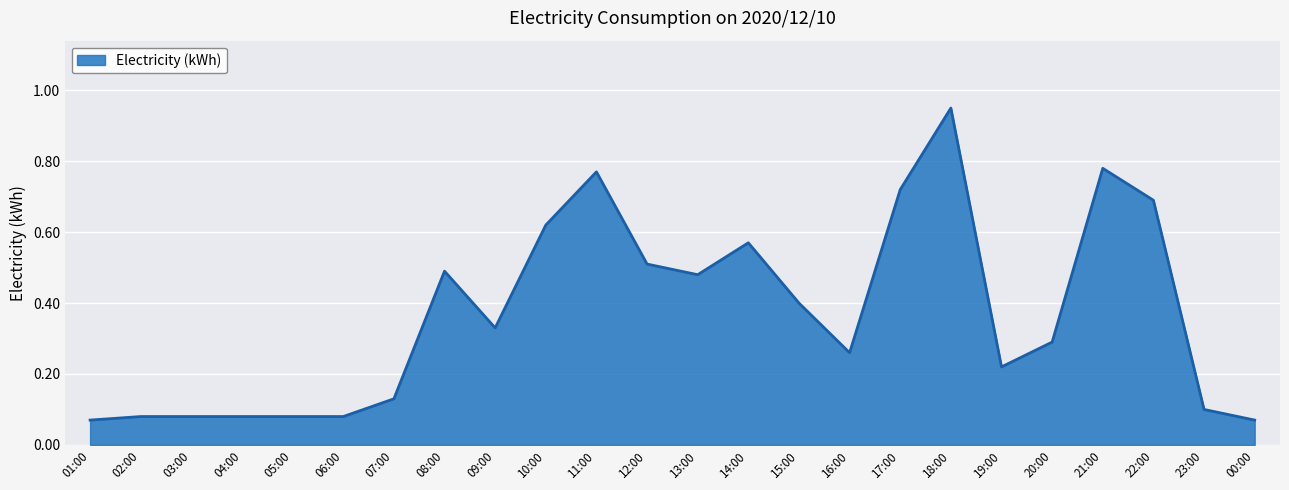

Which category has the highest value across all series?

18:00